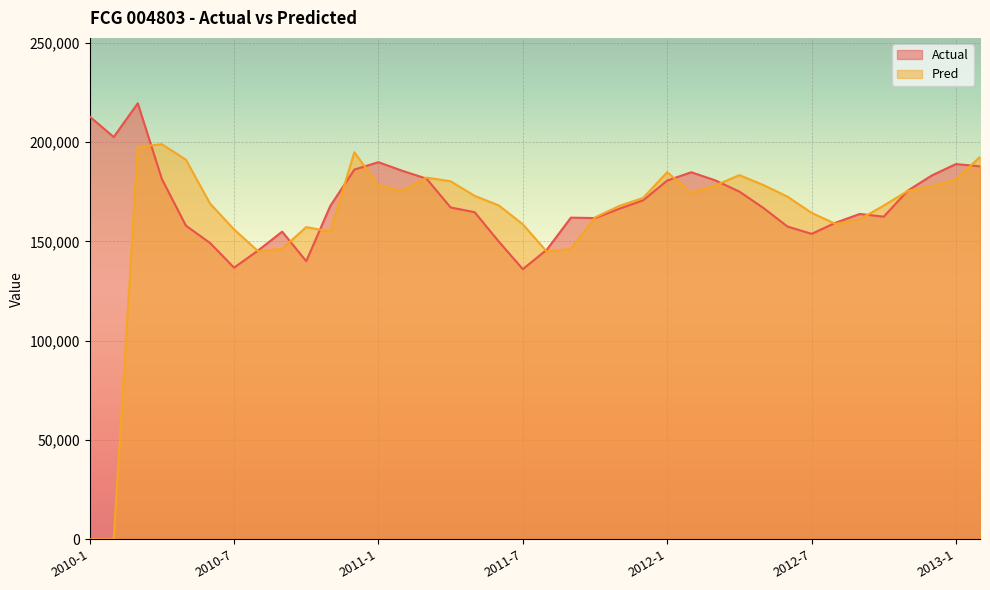

Rank the series by their maximum value, from highest to lowest.

Actual, Pred